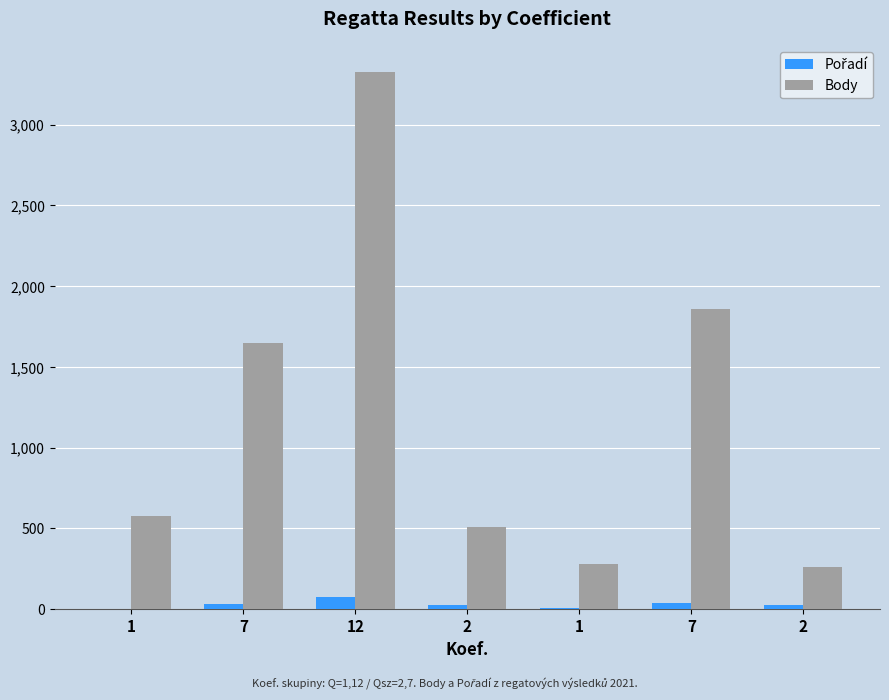

Which series has the largest range (max minus min)?

Body